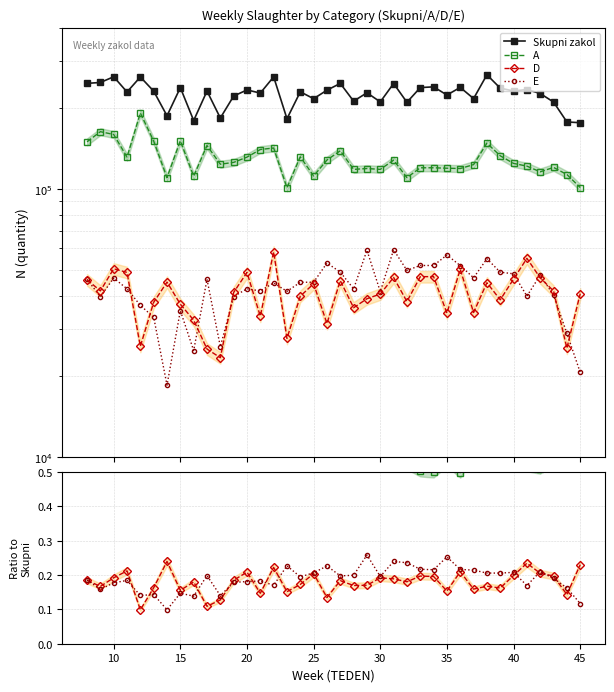

What is the sum of the A values at 38 and 42?

264271